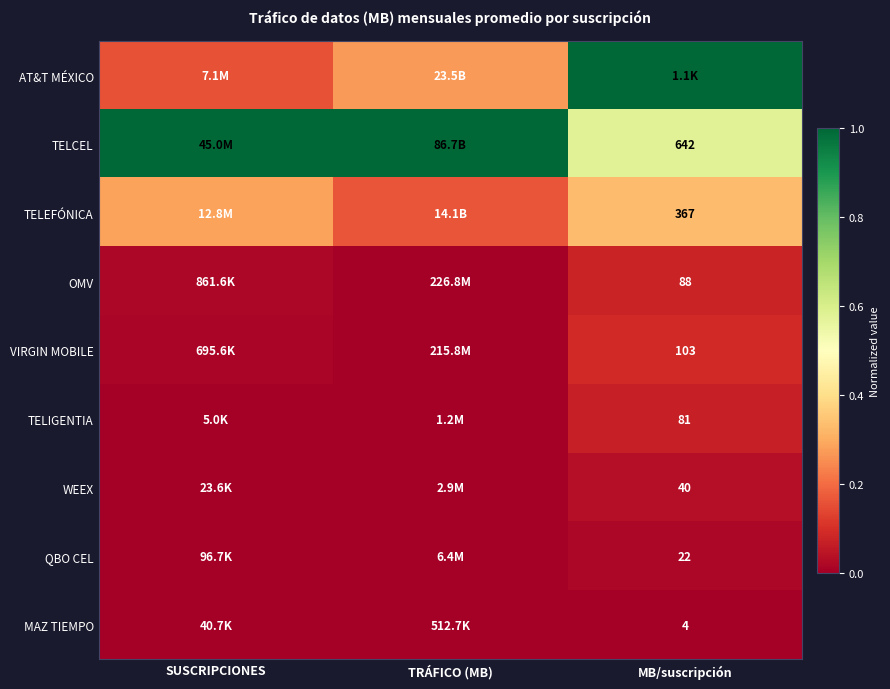

Is the value of TELIGENTIA at MB/suscripción greater than the value of QBO CEL at MB/suscripción?

Yes